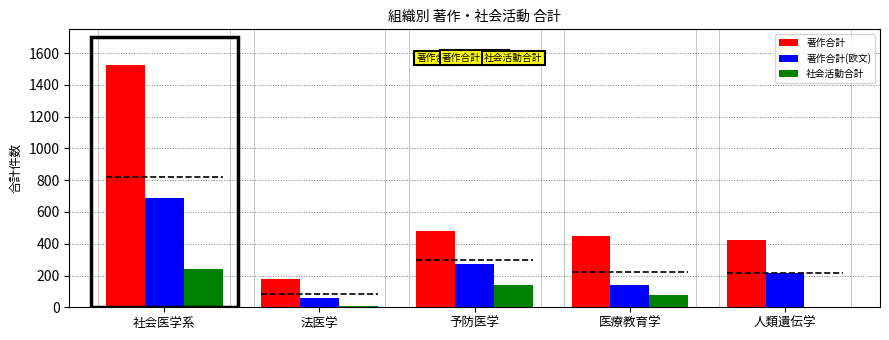

How many bars are there in total?

15